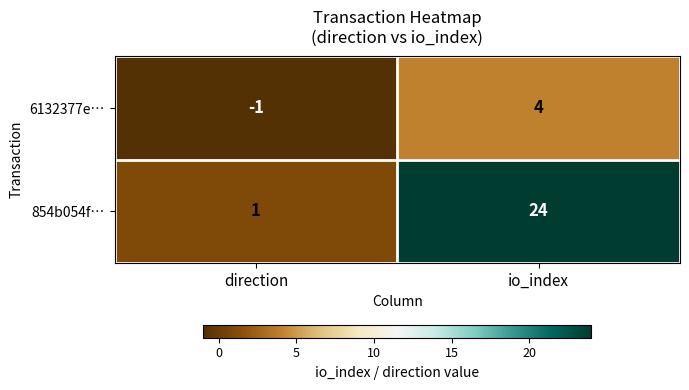

What is the sum of all 6132377e… values?

3